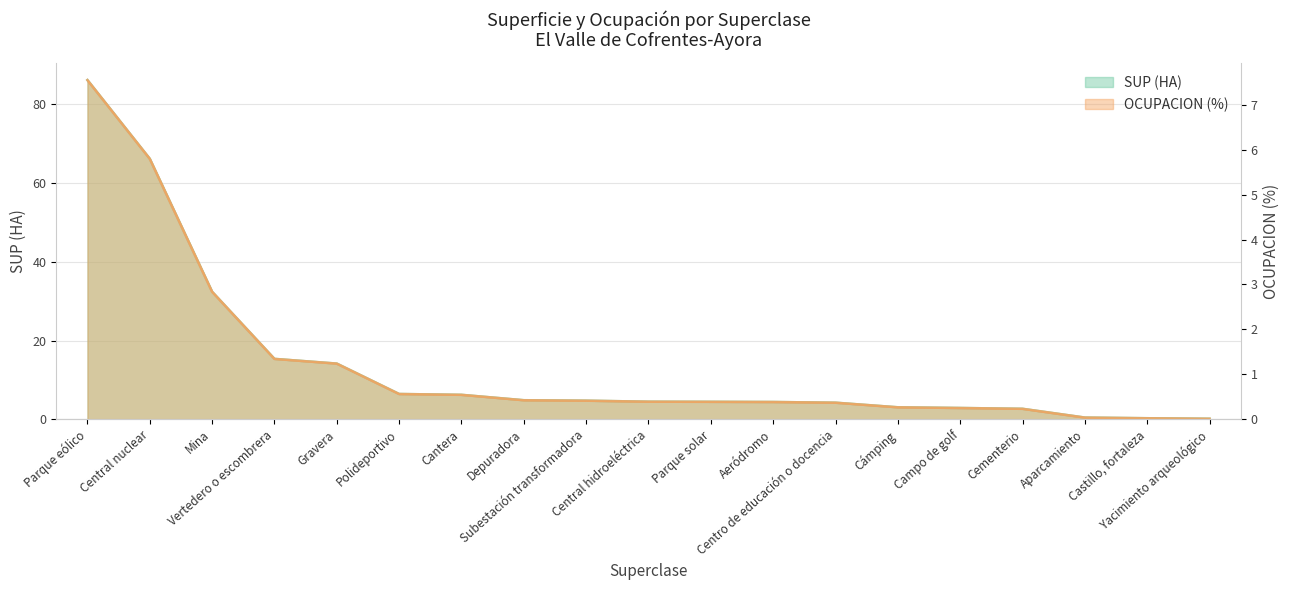

Between Parque eólico and Cámping, which is larger?

Parque eólico